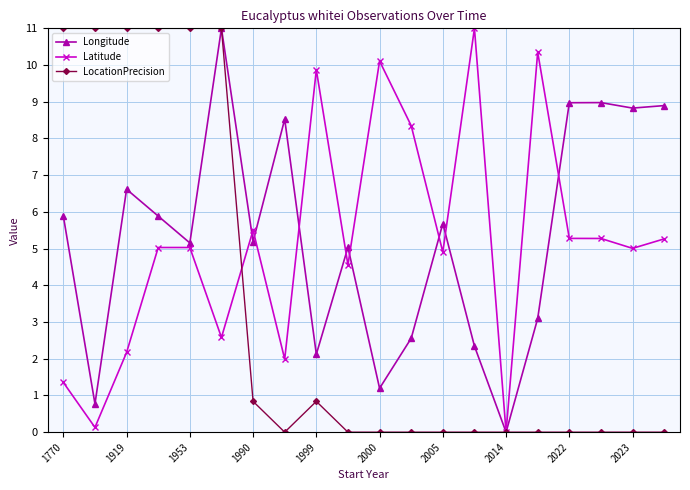

What is the value of the Latitude point at the 8th from the left?

2.0